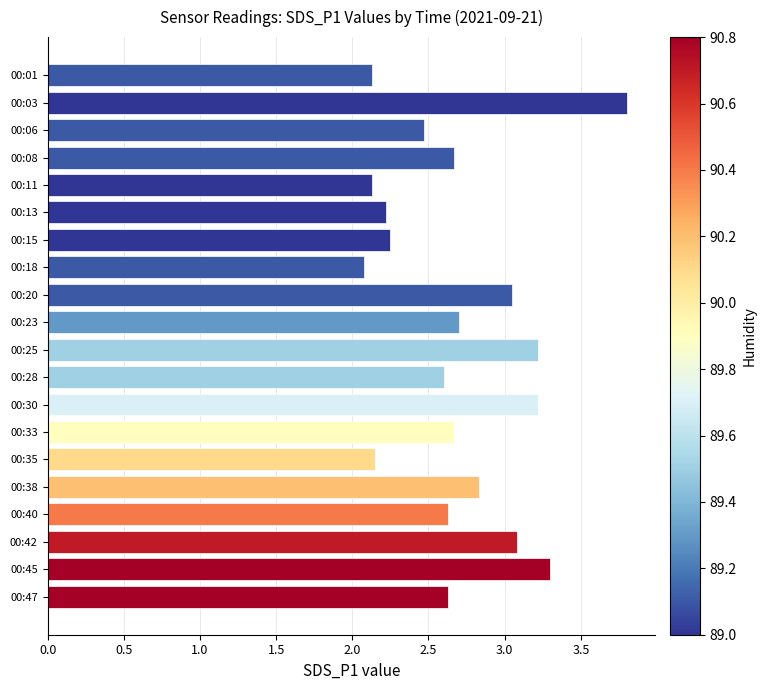

What is the maximum value shown in the chart?

3.8